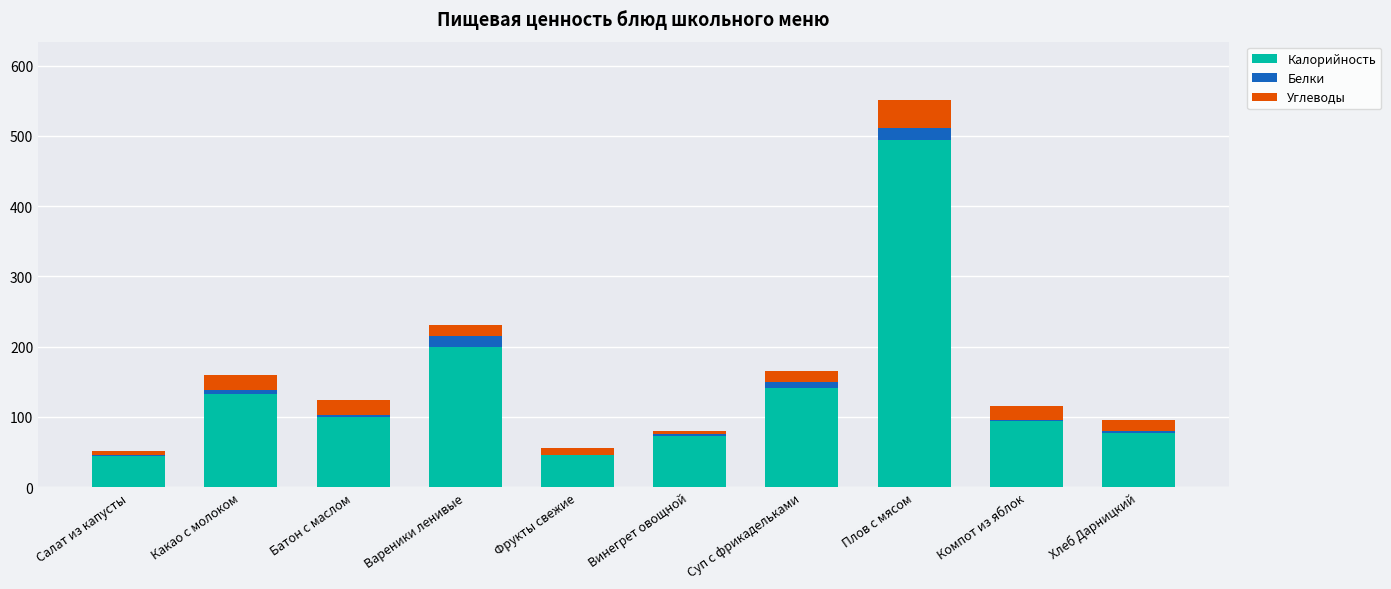

What is the maximum value for Калорийность?

494.9